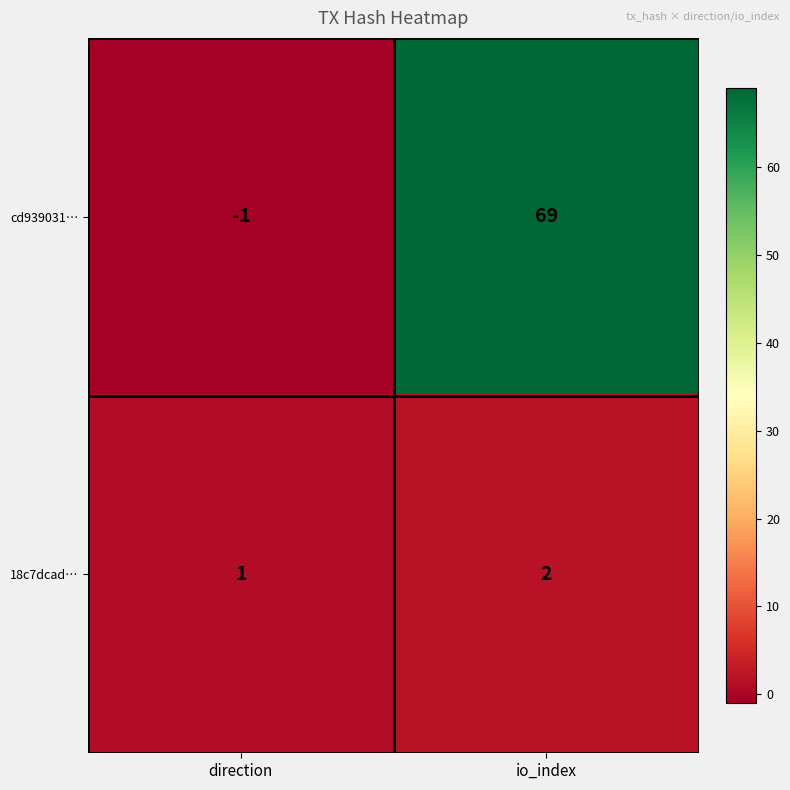

At io_index, list the series in order from largest to smallest.

cd939031…, 18c7dcad…